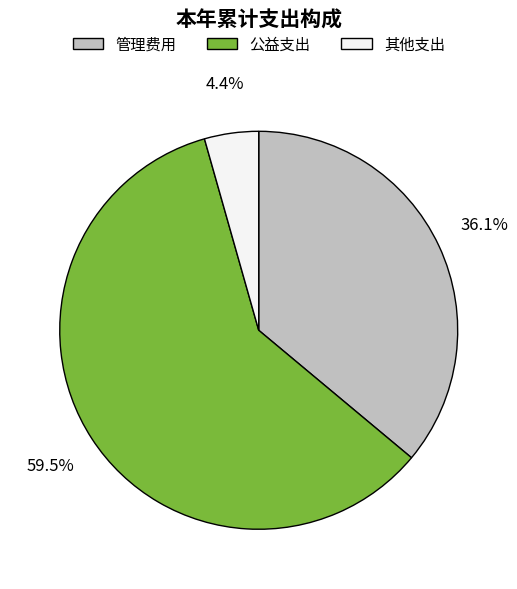

Which has a higher value, 公益支出 or 其他支出?

公益支出